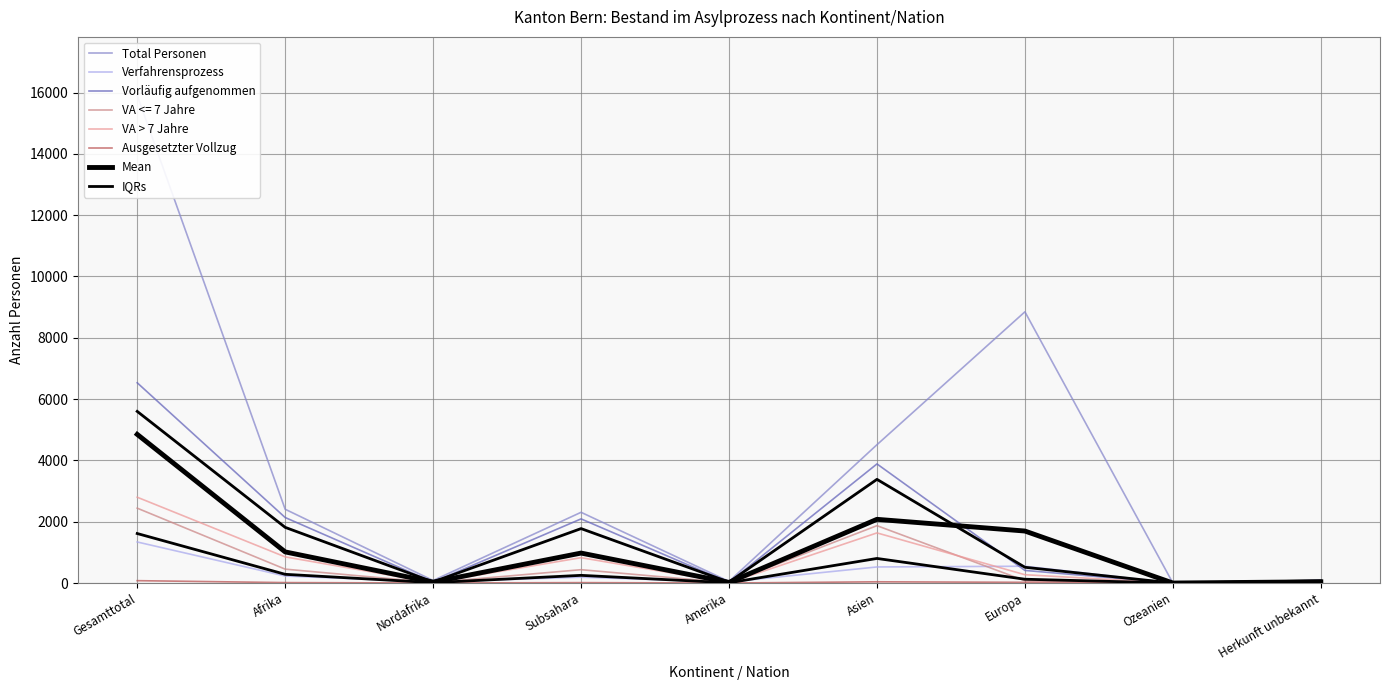

Reading left to right, list all the values displayed in this chart.

Total Personen: 15906	2407	82	2307	53	4512	8847	0	87
Verfahrensprozess: 1339	228	38	189	34	524	548	0	5
Vorläufig aufgenommen: 6532	2137	28	2092	17	3885	411	0	82
VA <= 7 Jahre: 2442	453	16	435	9	1871	75	0	34
VA > 7 Jahre: 2799	853	12	827	8	1635	271	0	32
Ausgesetzter Vollzug: 77	14	1	13	0	40	23	0	0